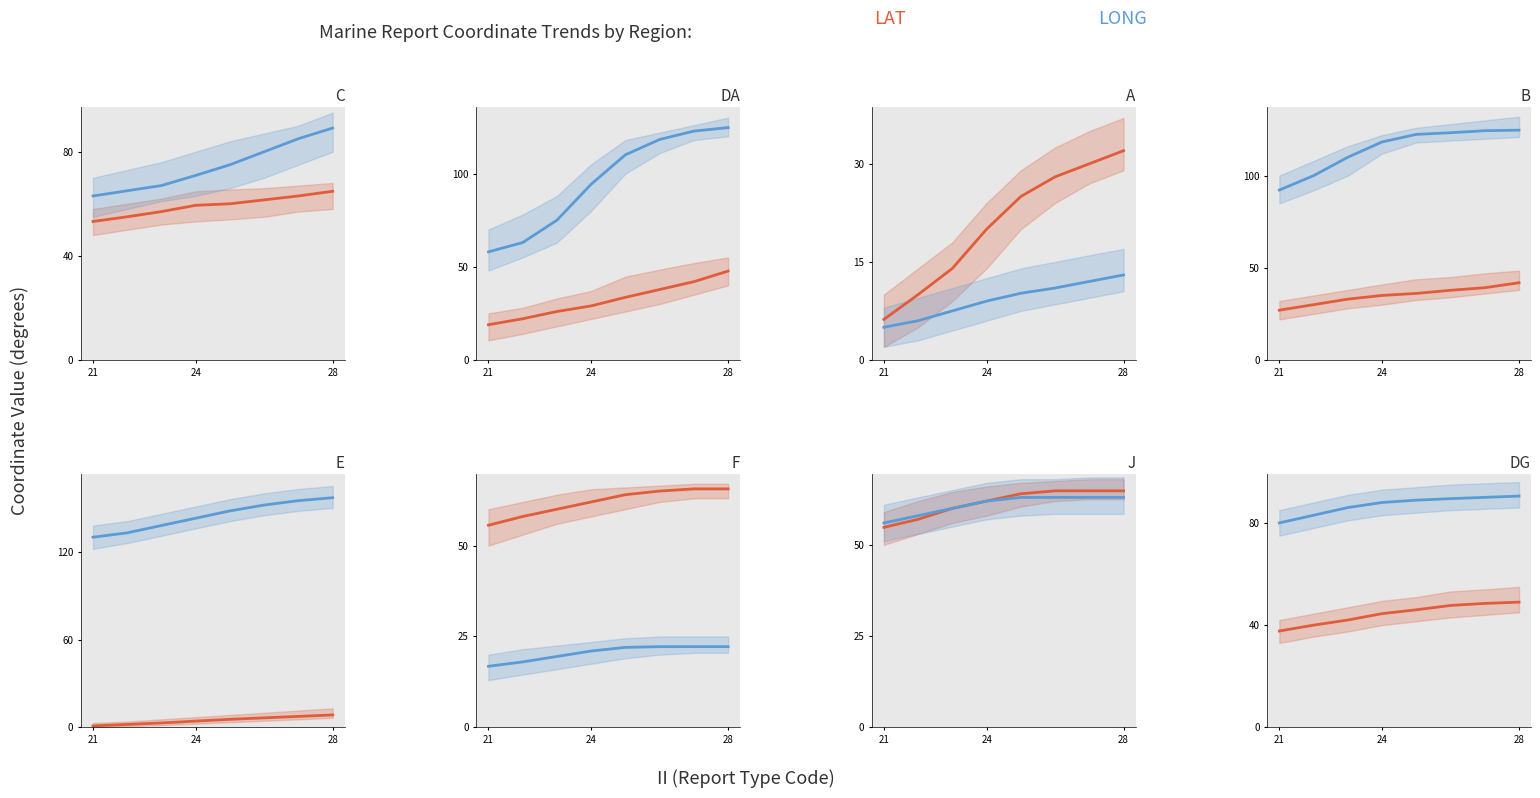

What is the difference between the maximum and minimum values in the LAT (Pristine) series?

11.3